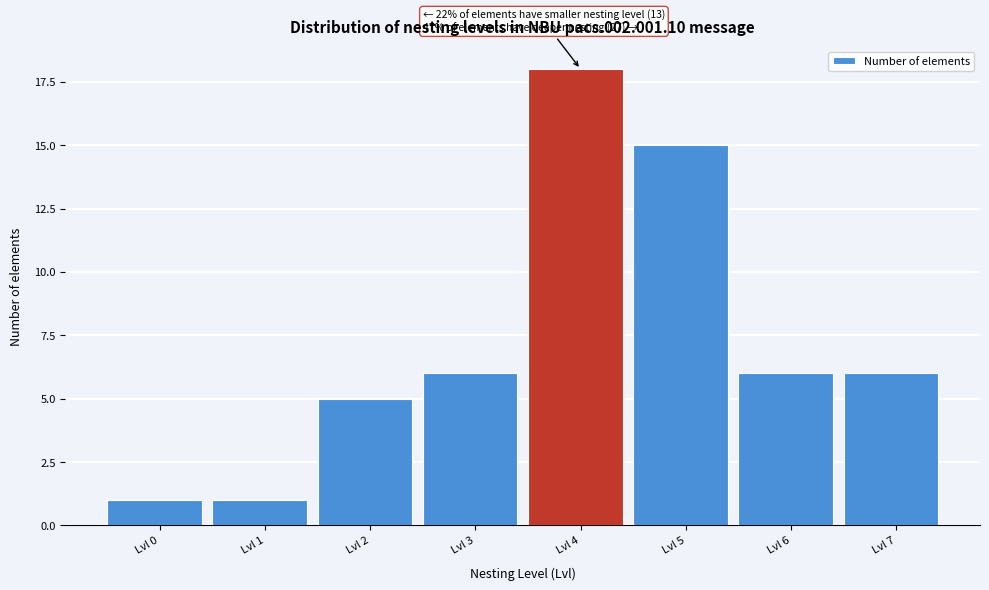

Reading left to right, list all the values displayed in this chart.

Lvl 0=1	Lvl 1=1	Lvl 2=5	Lvl 3=6	Lvl 4=18	Lvl 5=15	Lvl 6=6	Lvl 7=6